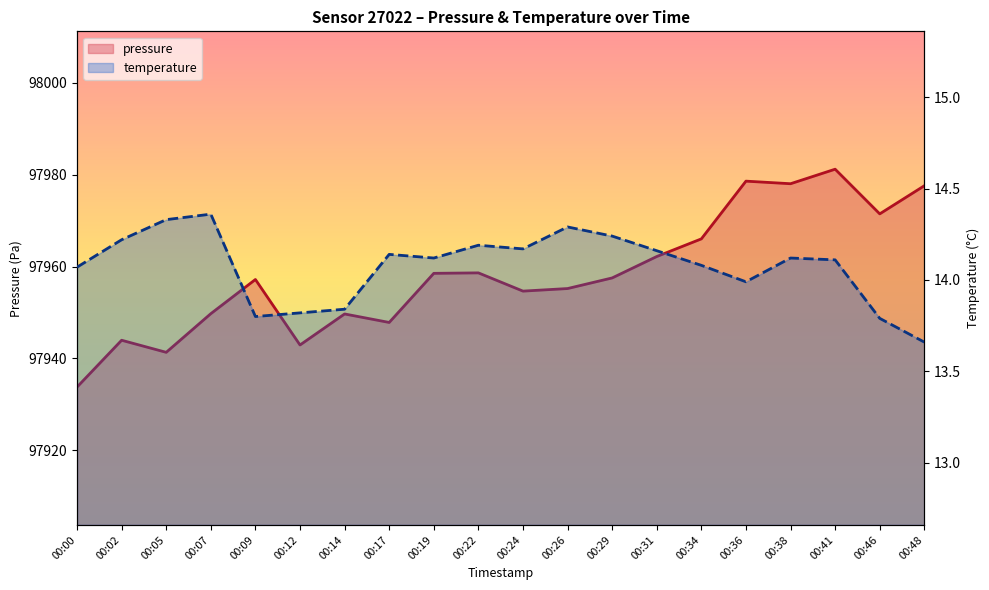

Is it true that temperature equals 14.1 at 00:17?

True